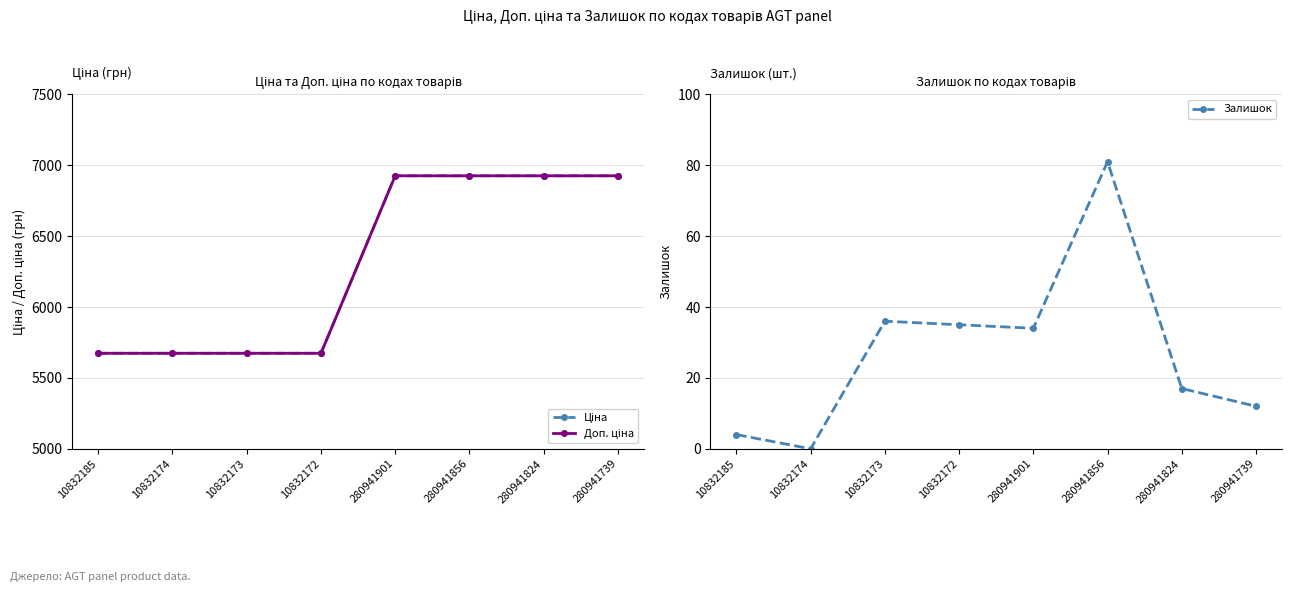

At which category is the sum across all series the highest?

280941856